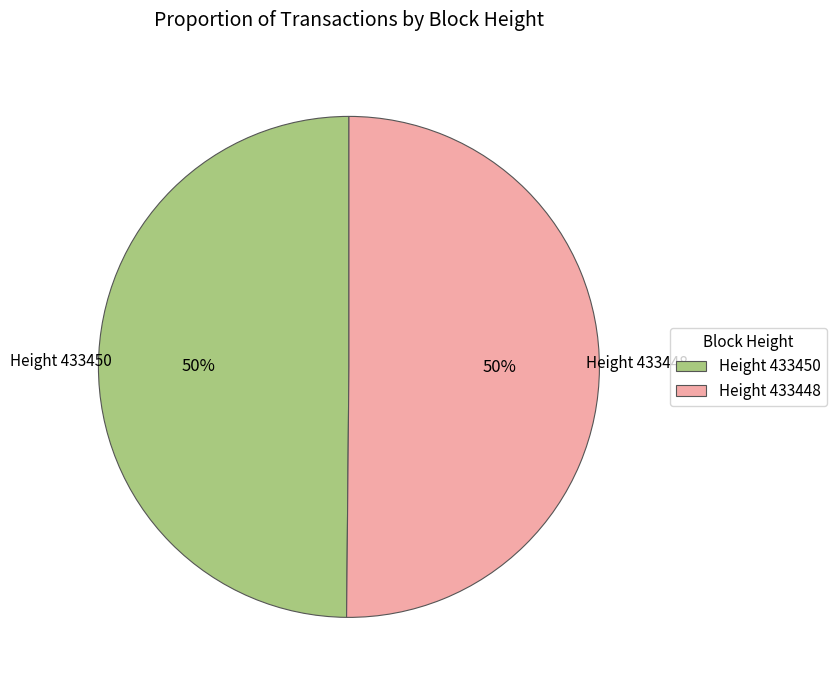

Is the sum of Height 433448 and Height 433450 greater than half?

Yes